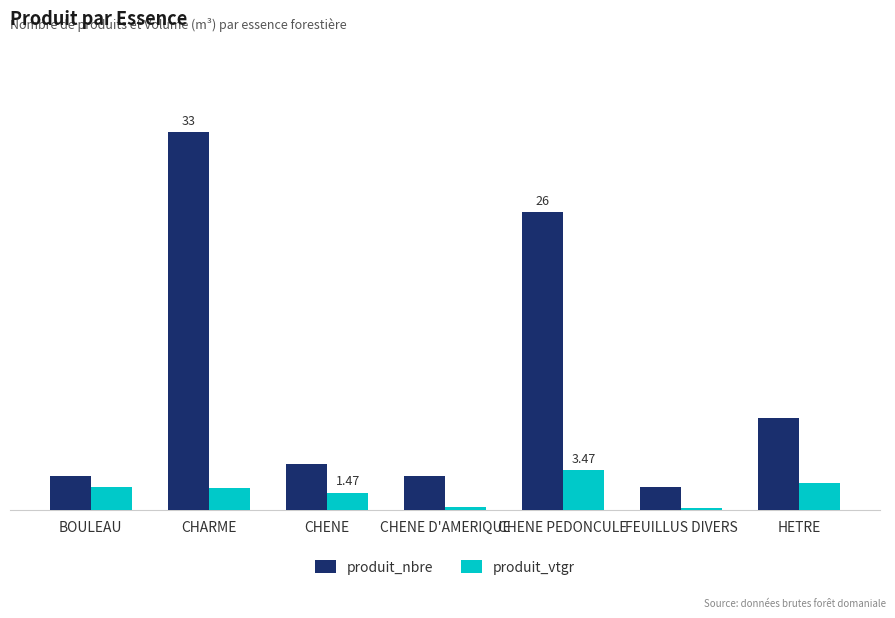

Are the bars grouped side by side (vs. stacked)?

Yes